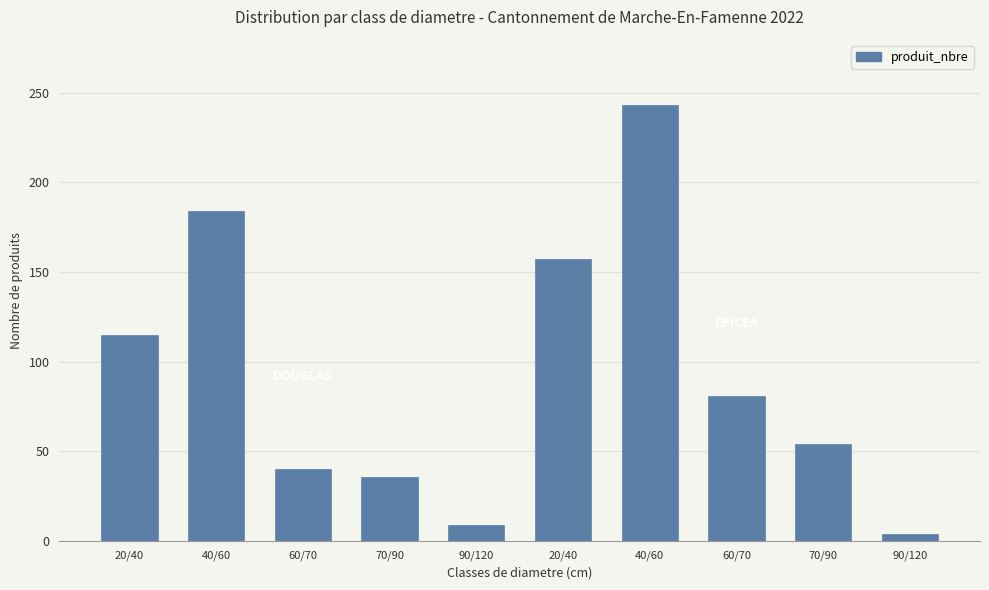

List the labels in order of value, largest first.

40/60, 40/60, 20/40, 20/40, 60/70, 70/90, 60/70, 70/90, 90/120, 90/120